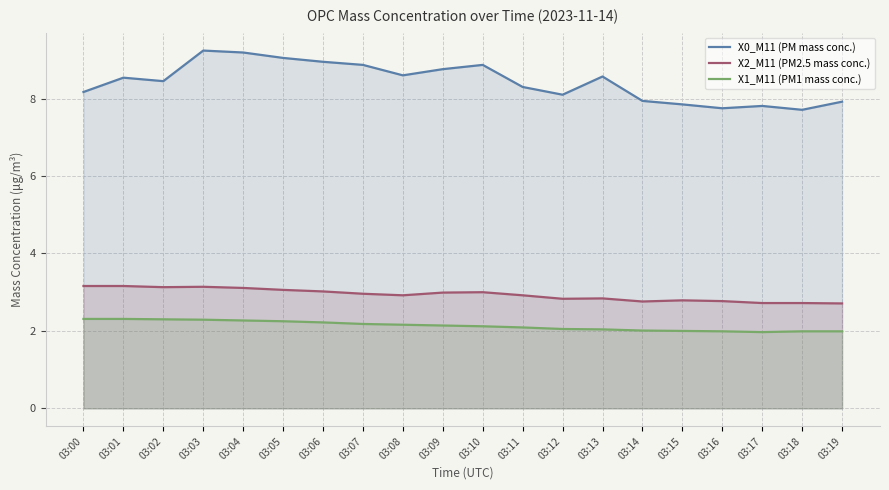

Is the value of X2_M11 (PM2.5 mass conc.) at 03:10 greater than the value of X0_M11 (PM mass conc.) at 03:10?

No